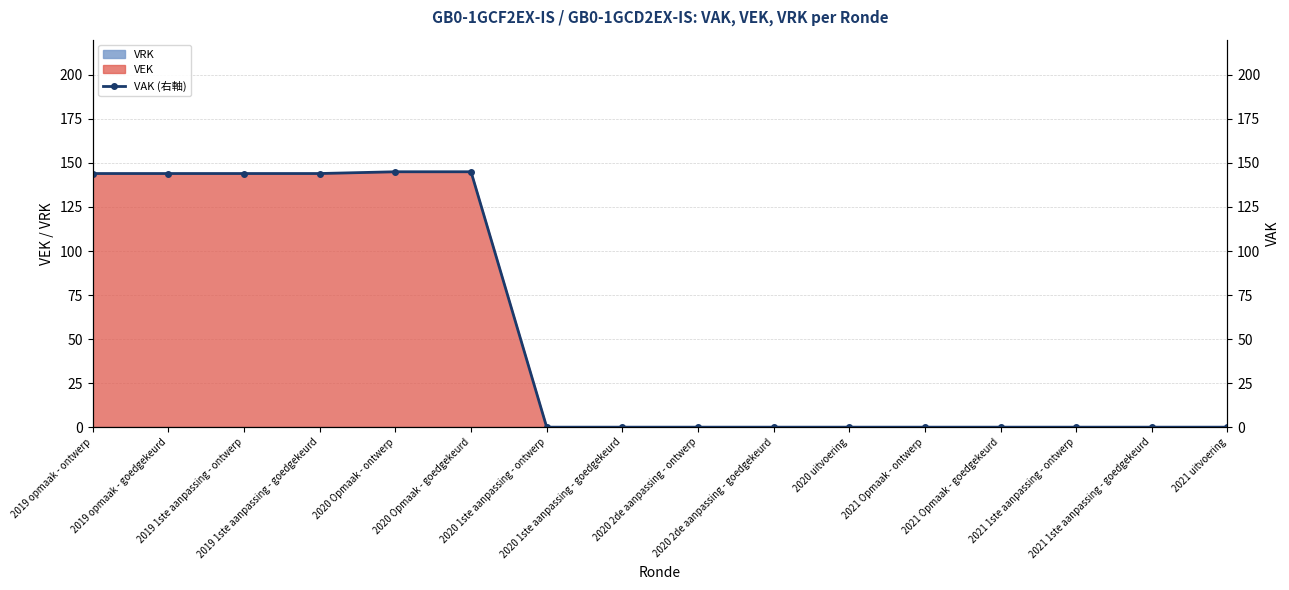

What position from the left is 2019 1ste aanpassing - goedgekeurd?

4